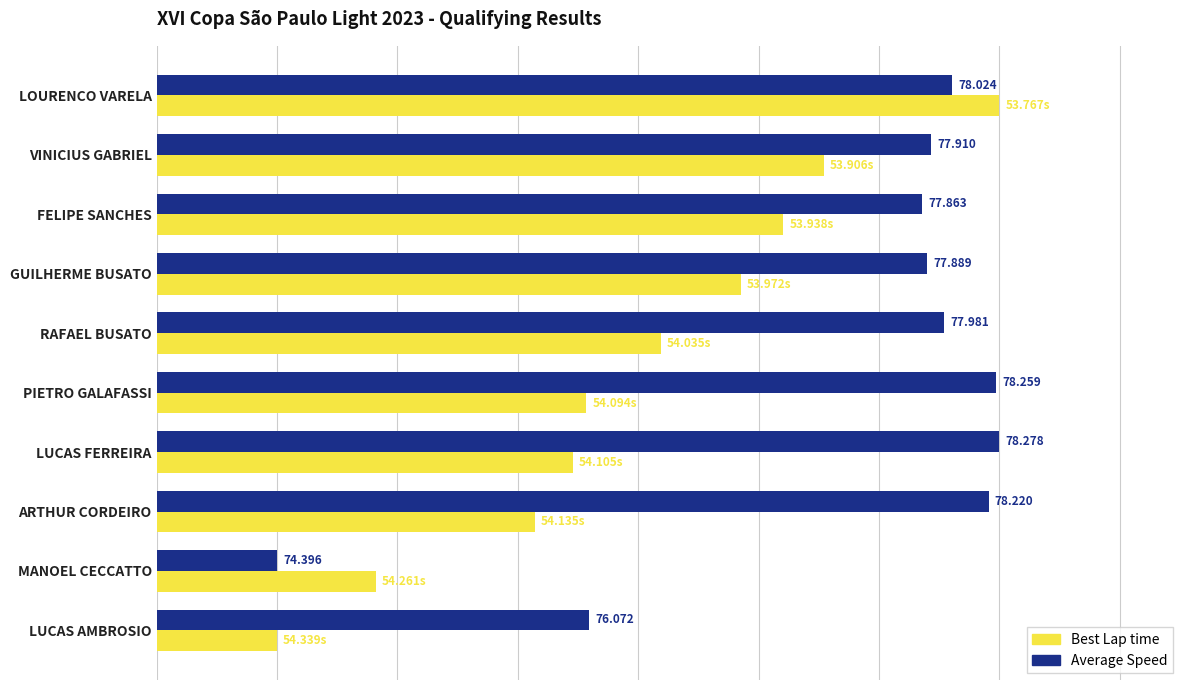

Which series has the largest total across all categories?

Average Speed